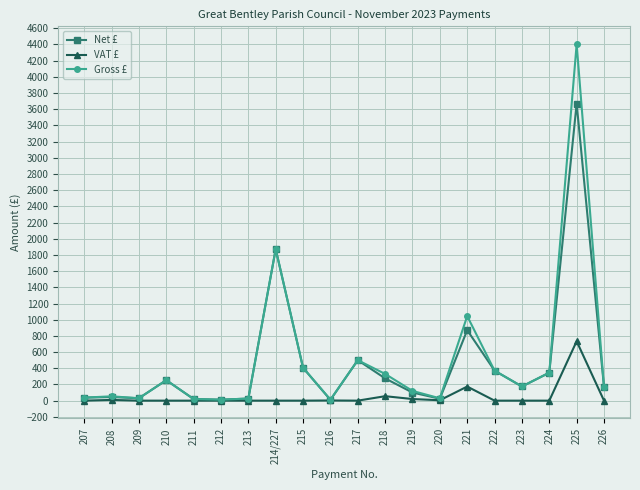

True or false: Net £ has more than 2 interior local peaks.

True